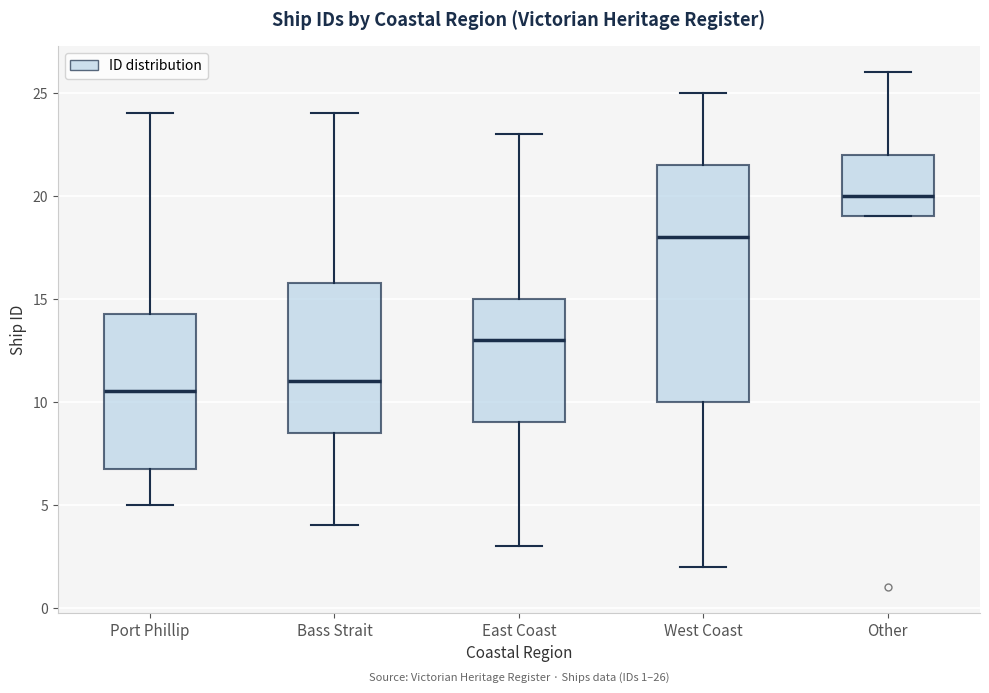

Which box is the tallest, from its lower edge to its upper edge?

West Coast